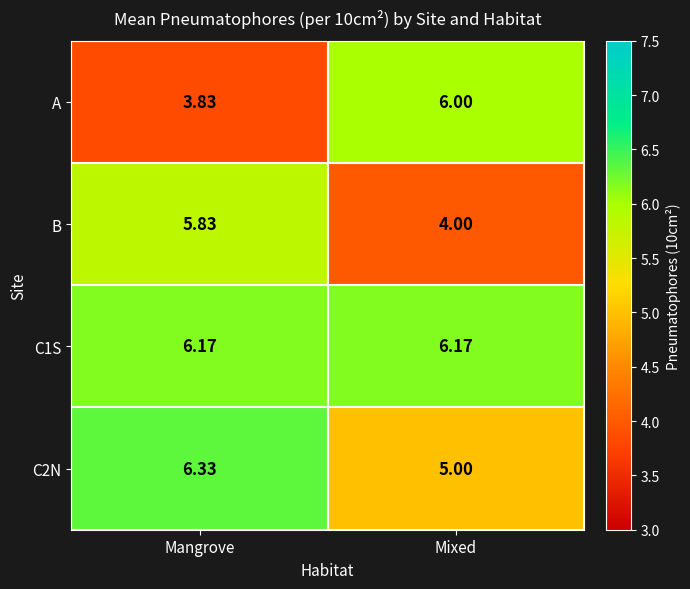

At how many categories does at least one series exceed 4?

2